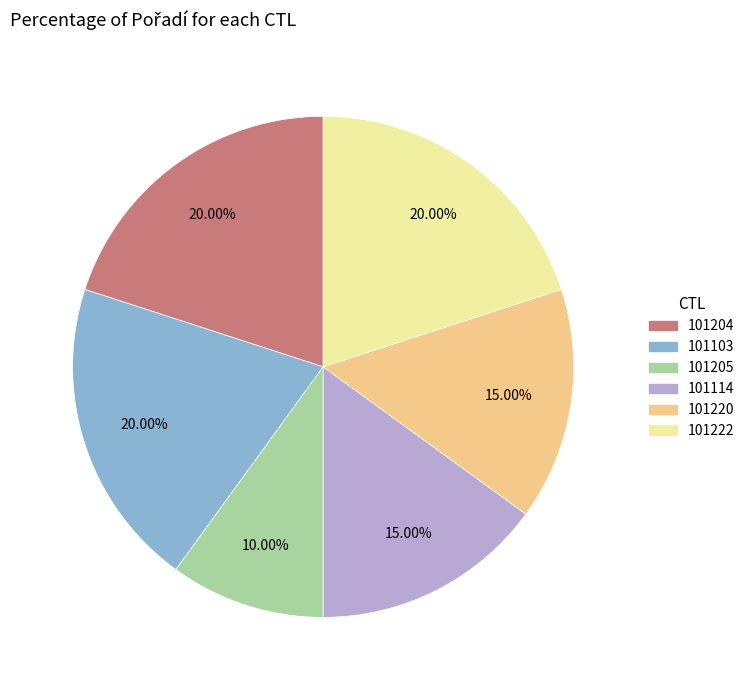

Does any single category account for the majority?

No